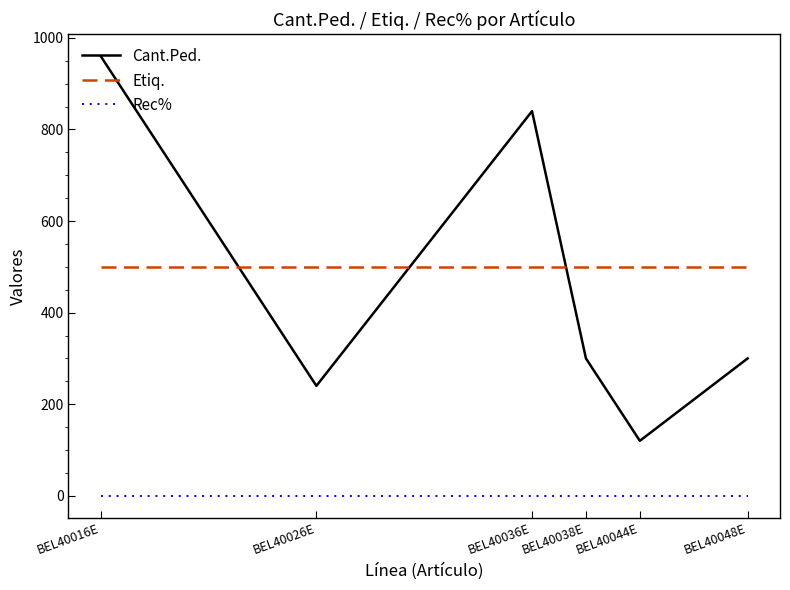

What is the maximum value shown in the chart?

960